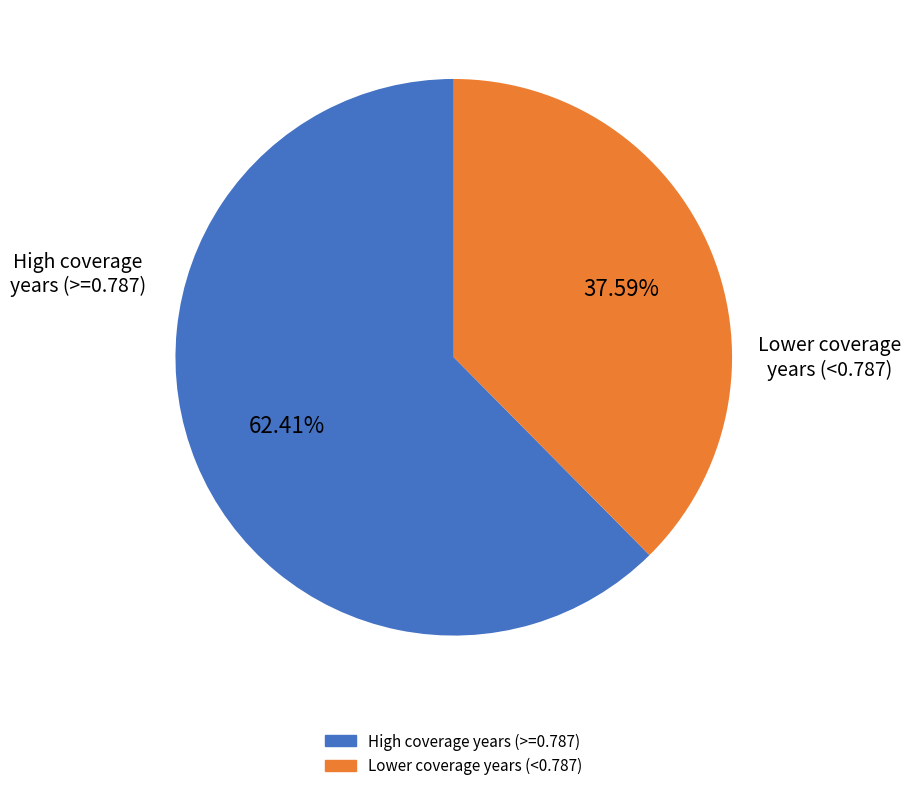

Count the number of slices in the pie.

2